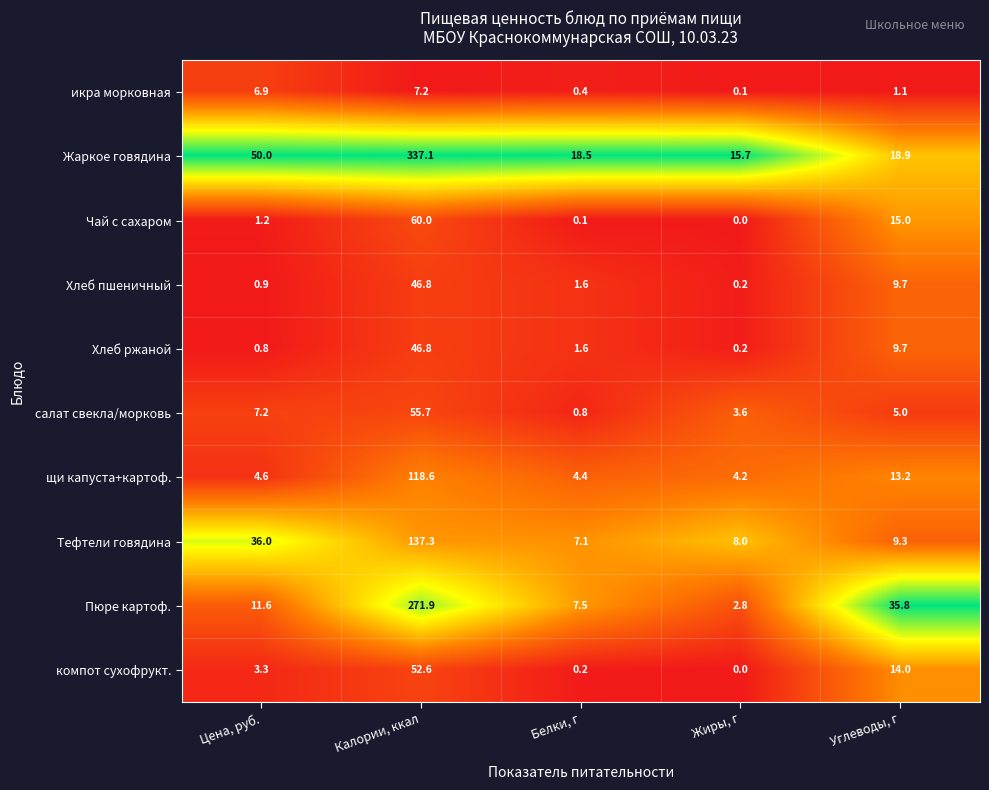

What is the difference between the maximum and minimum values in the Жаркое говядина series?

321.4